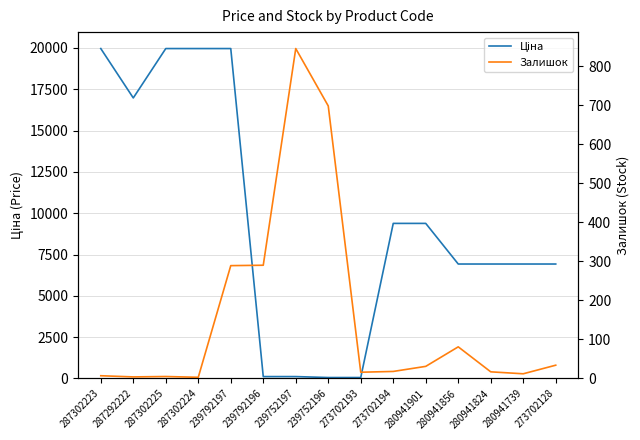

Which category has the highest value across all series?

287302223